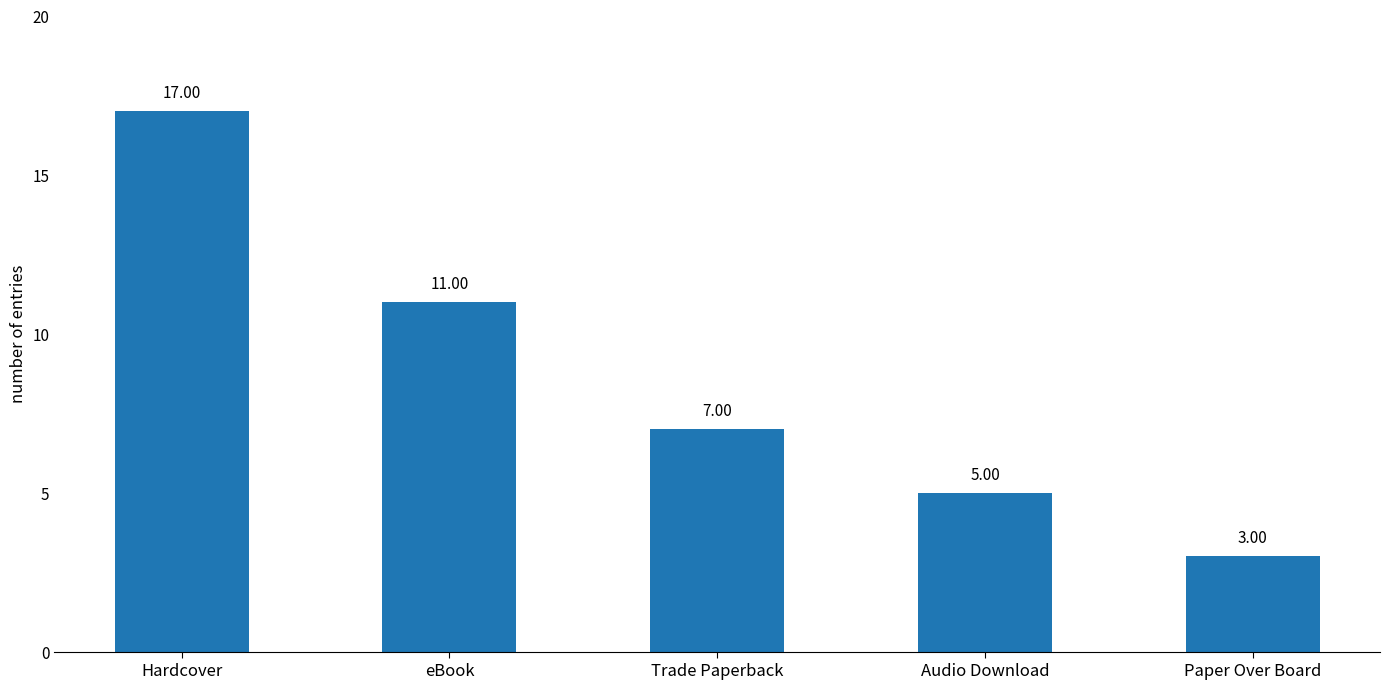

Which category has the highest value across all series?

Hardcover